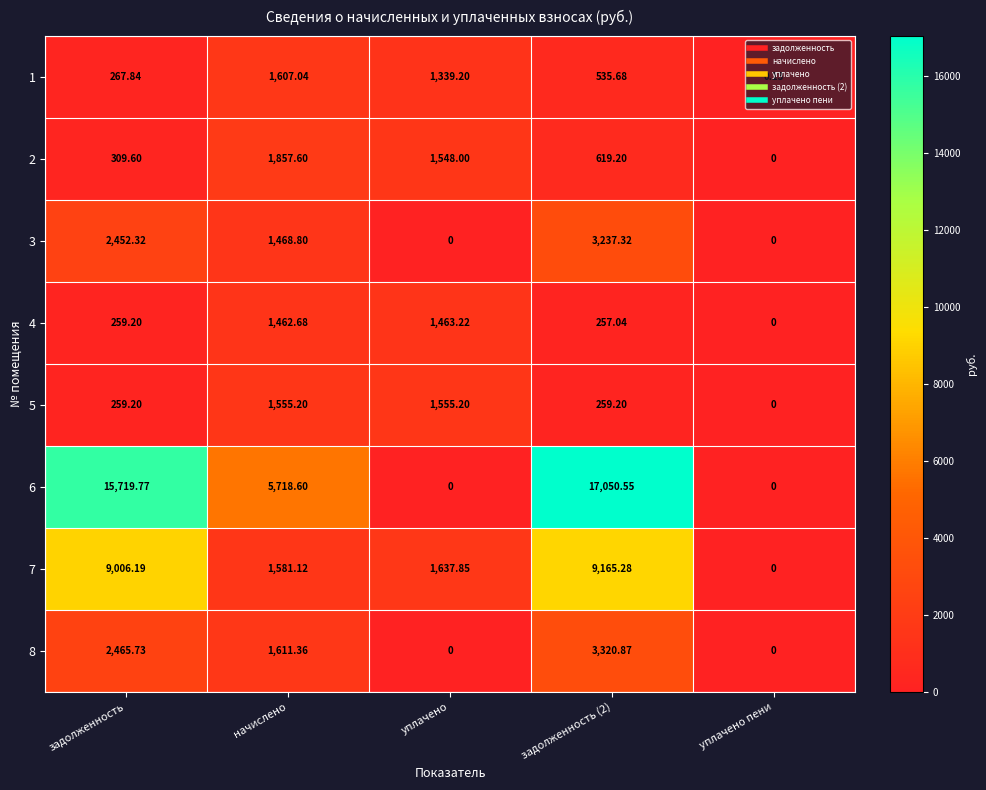

At which label is 3 closest to 1618?

начислено